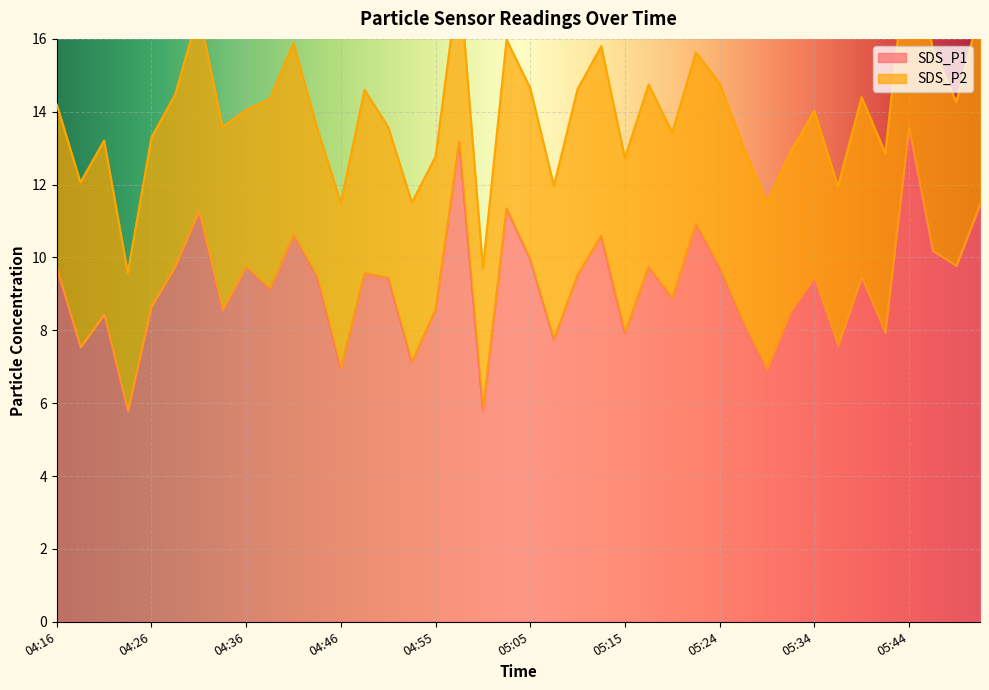

How many categories are shown in the chart?

40